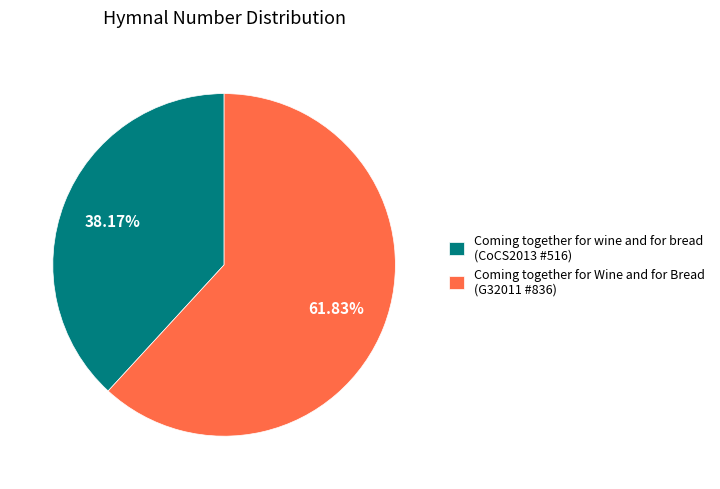

The Coming together for Wine and for Bread (G32011 #836) slice represents 74% of the pie. True or false?

False